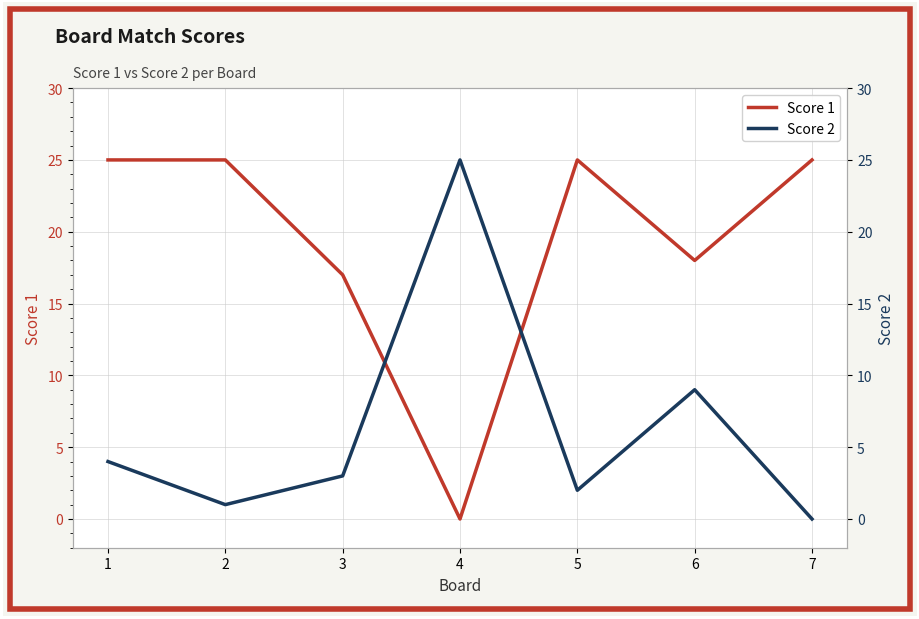

What is the spread (max minus min) of values at 3?

14